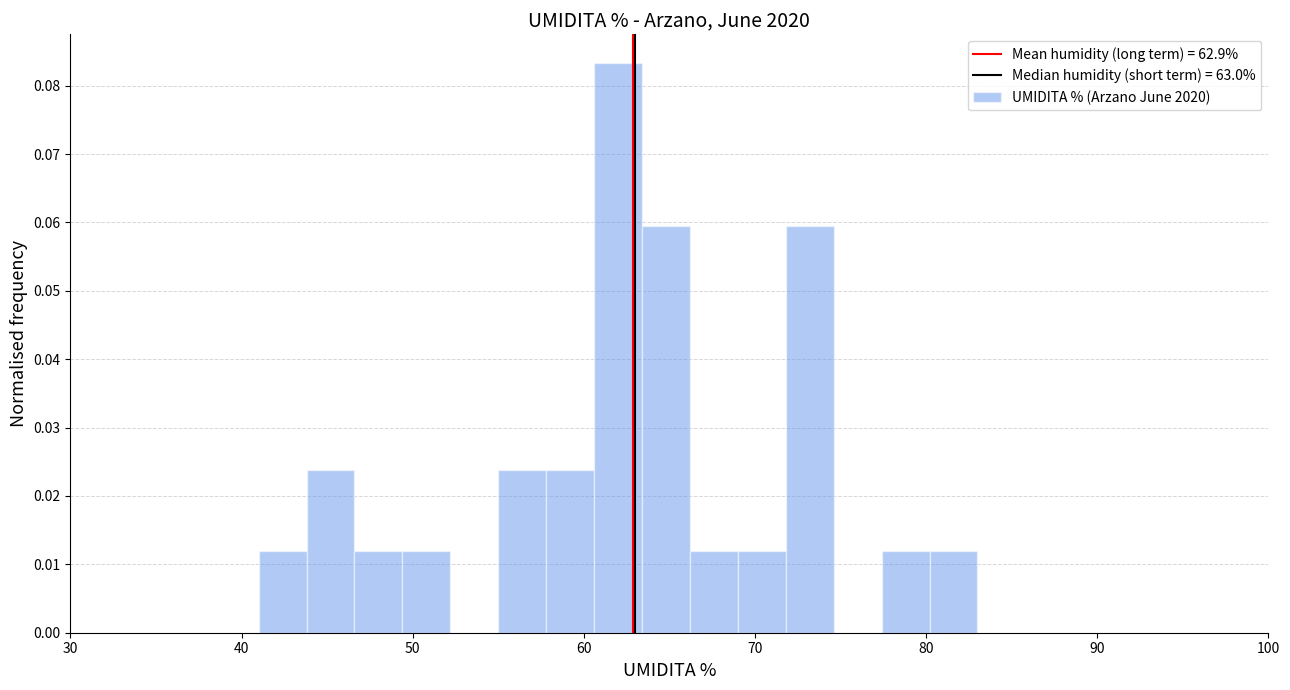

Around what value on the x-axis is the tallest bar? Give the approximate position of its centre, as read against the axis.

62